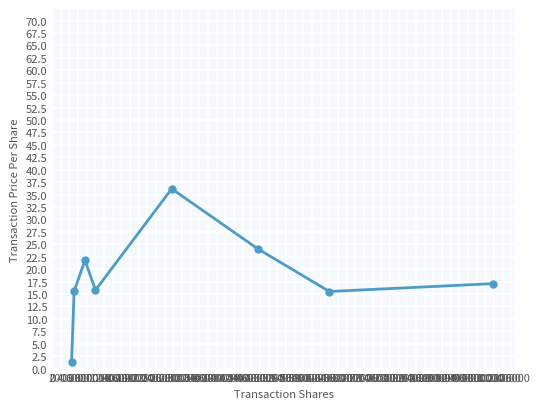

What is the minimum value shown in the chart?

1.2